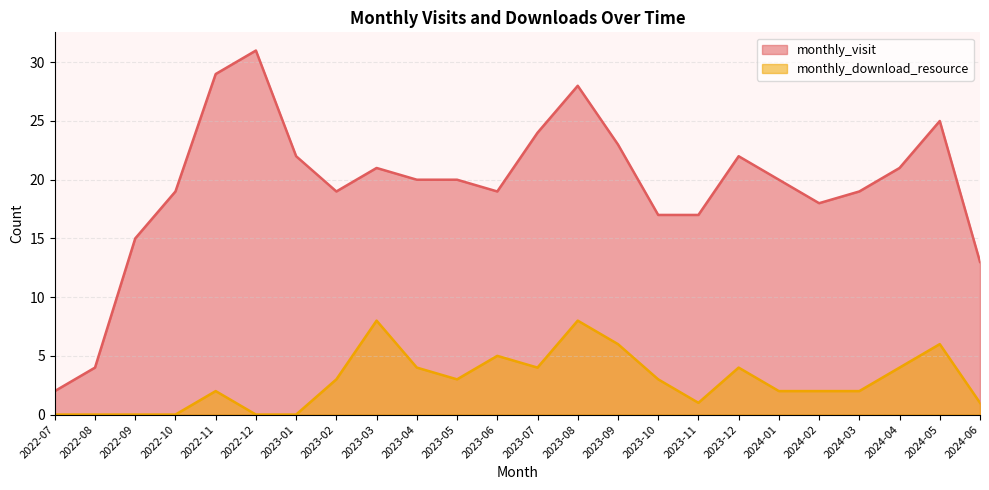

Is it true that monthly_download_resource equals 0 at 2024-06?

False